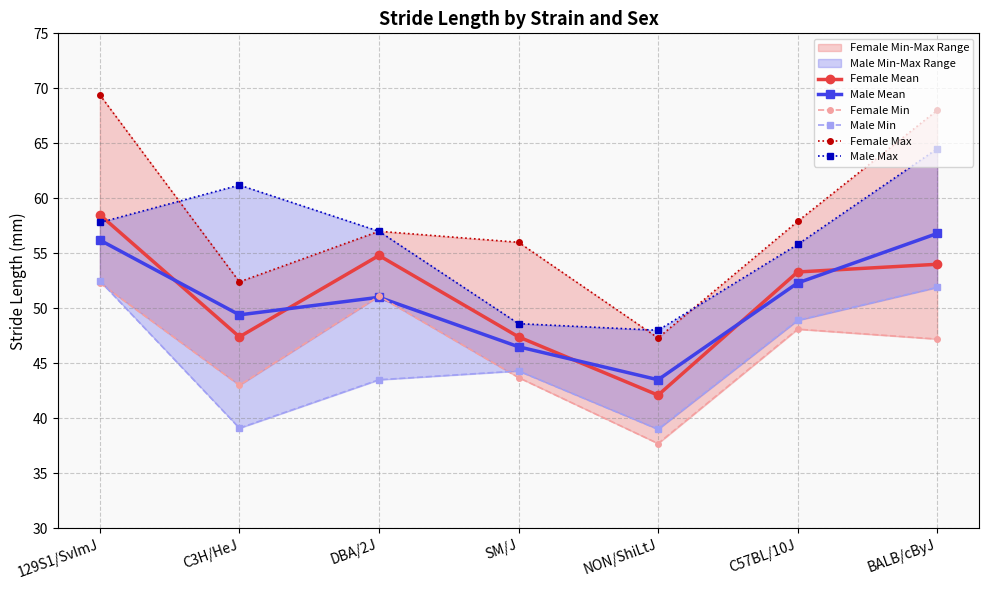

What is the approximate value of Female Mean at NON/ShiLtJ?

42.1